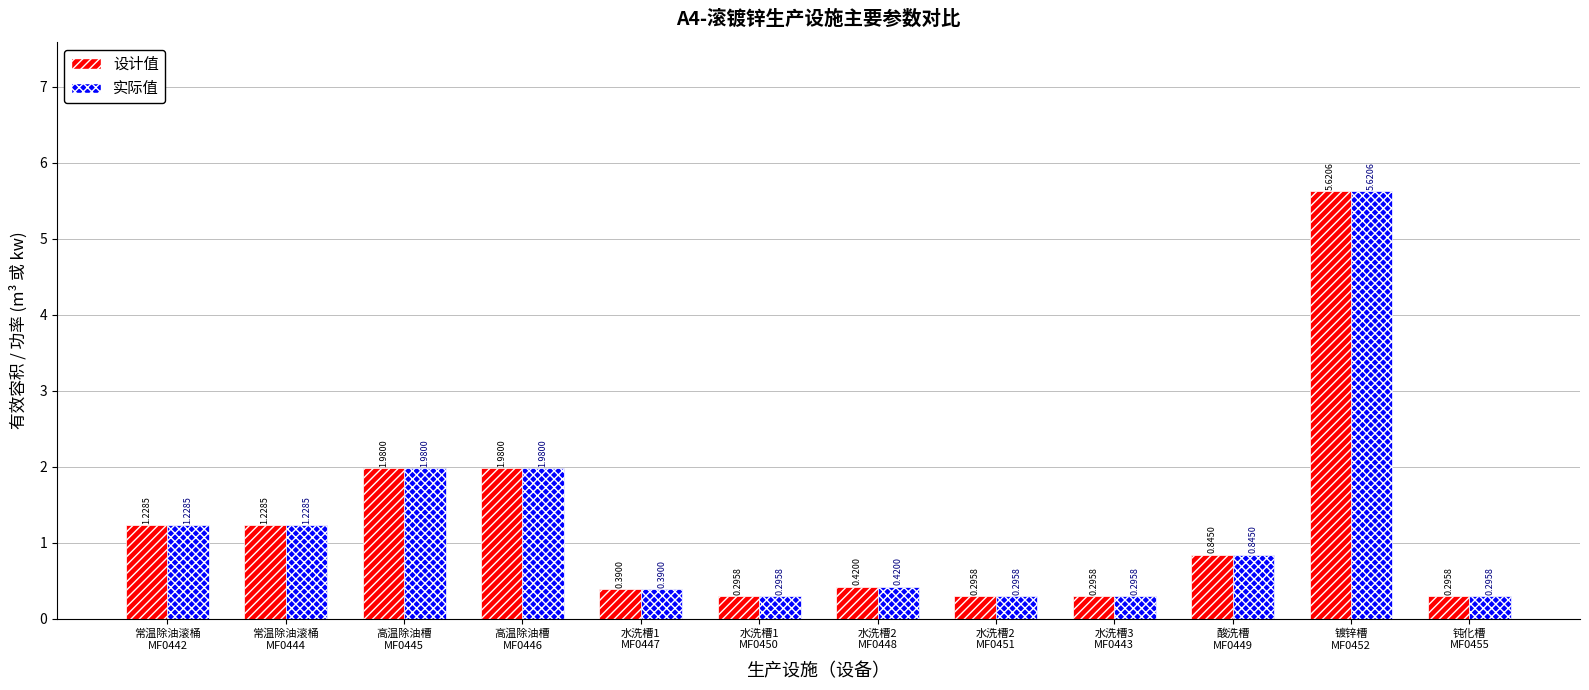

What is the sum of all 设计值 values?

14.9